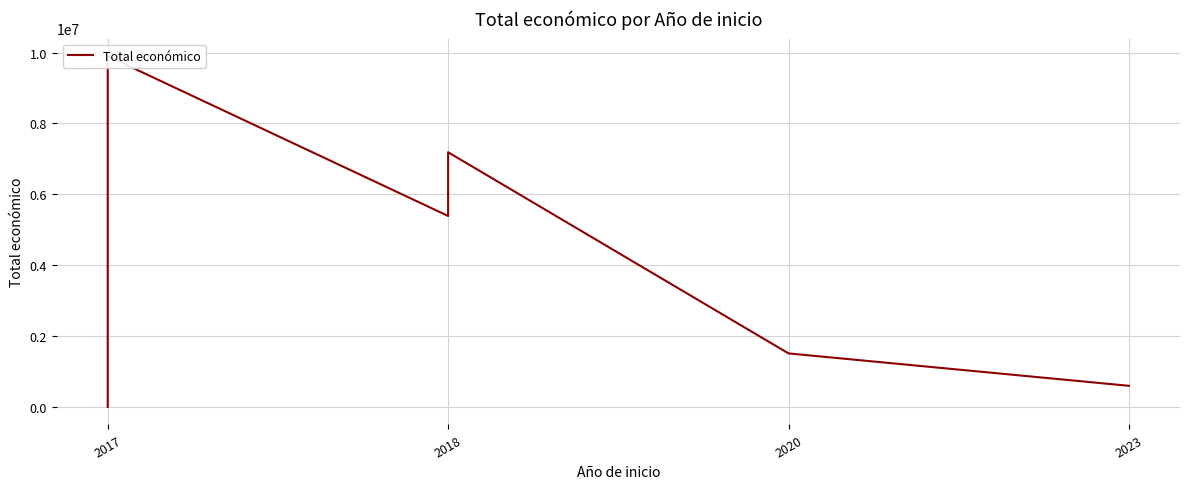

What position from the left is 2017?

1